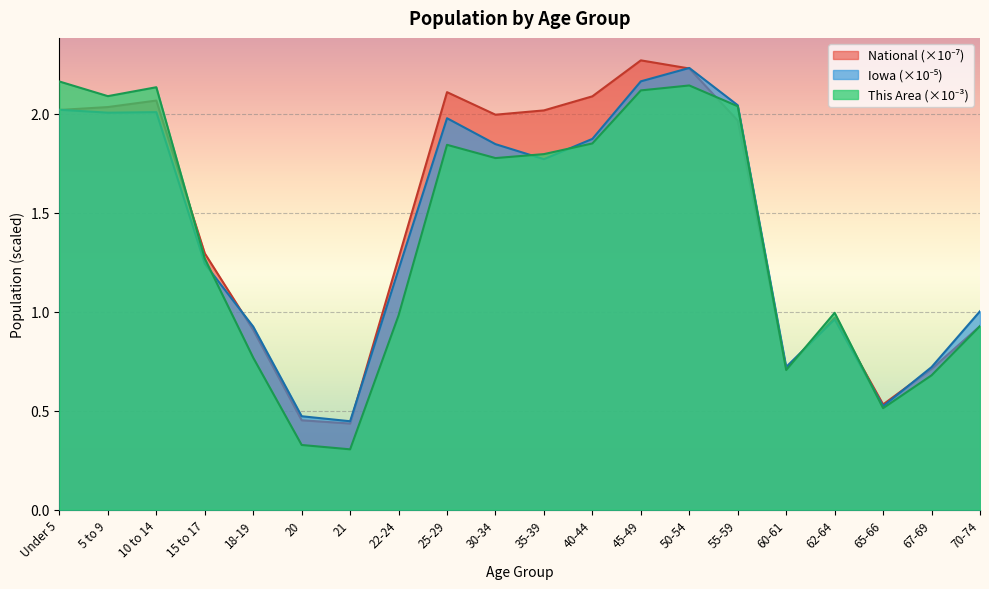

At which category does National reach its first local valley?

21